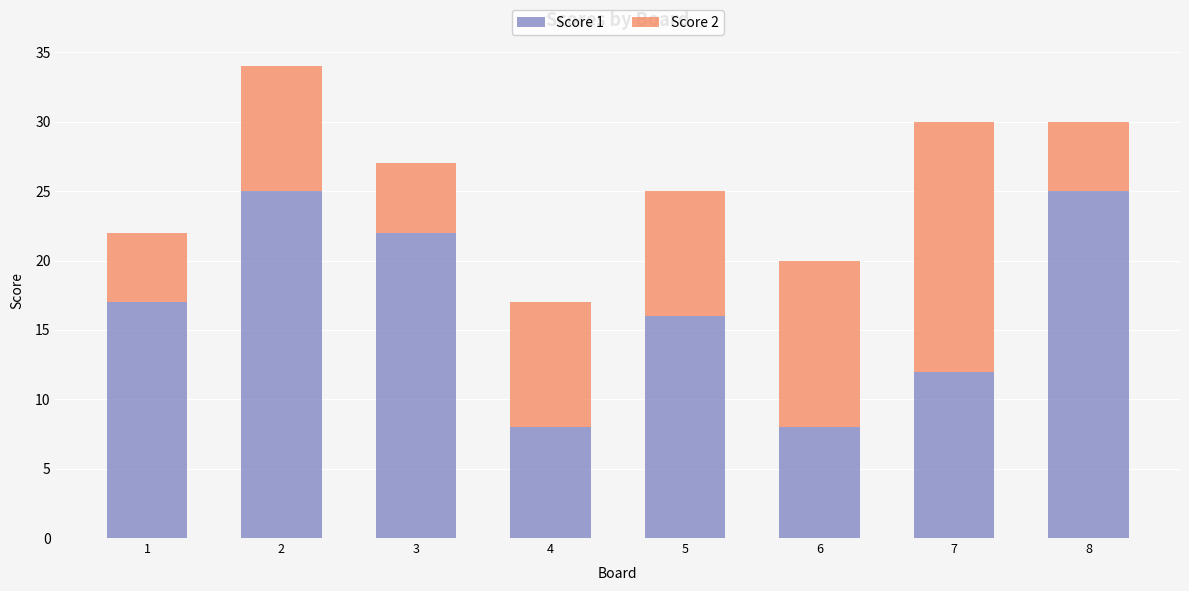

Reading left to right, what are the values for Score 1?

17	25	22	8	16	8	12	25